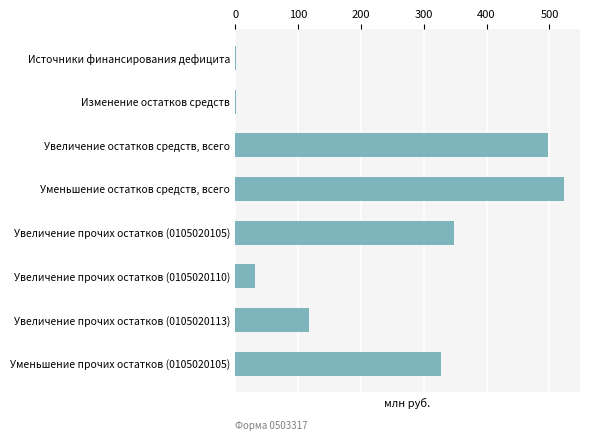

What is the sum of all values?

1847.0